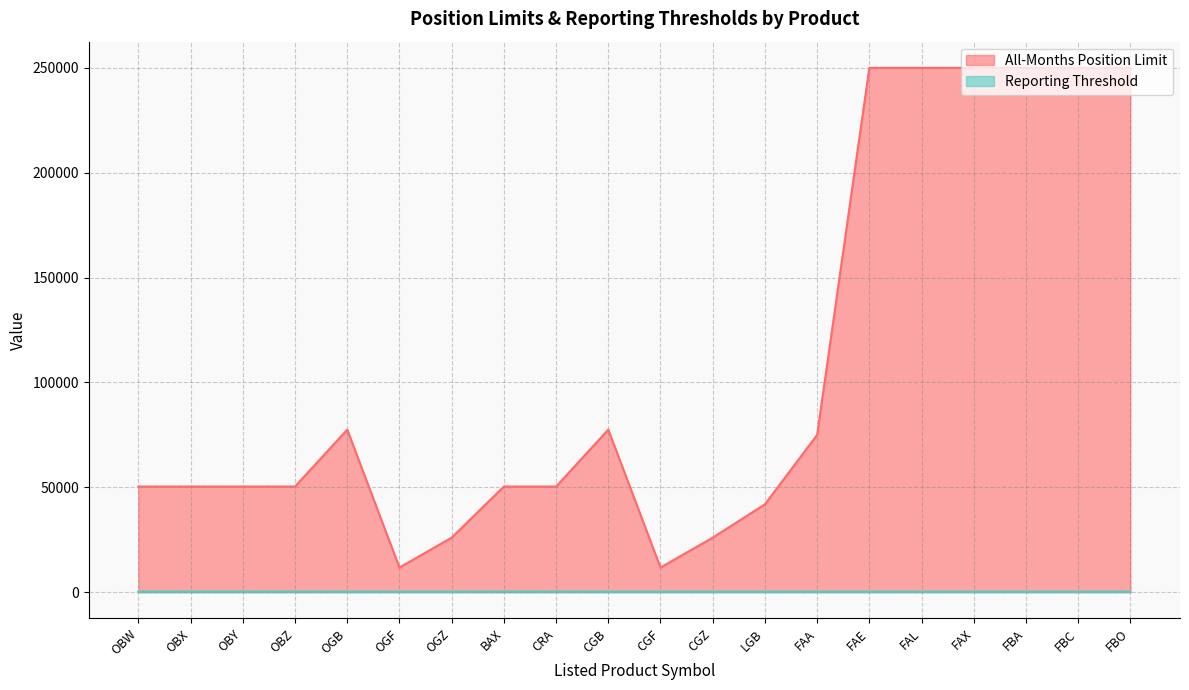

Is it true that All-Months Position Limit equals 11750 at OGF?

True